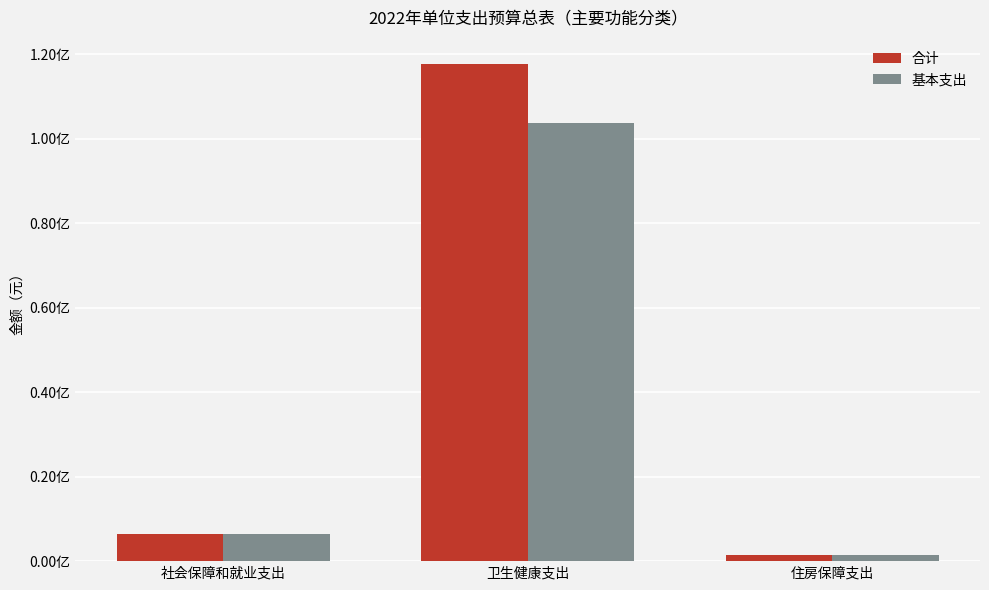

Reading left to right, extract all data points from this chart.

合计: 6474455.4	117617698.8	1544540.5
基本支出: 6474455.4	103708198.8	1544540.5